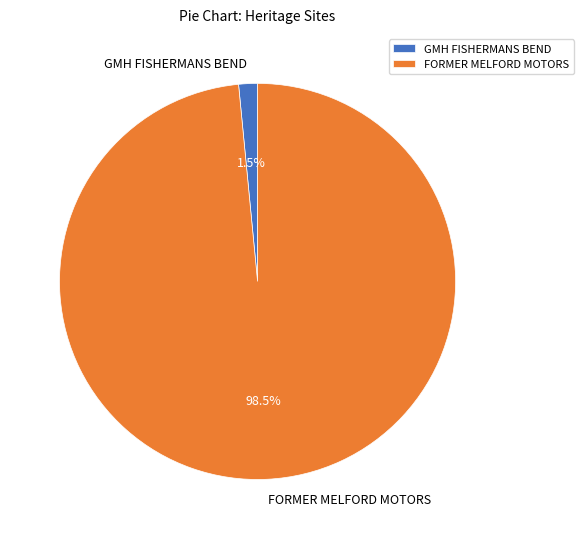

Which has a higher value, GMH FISHERMANS BEND or FORMER MELFORD MOTORS?

FORMER MELFORD MOTORS